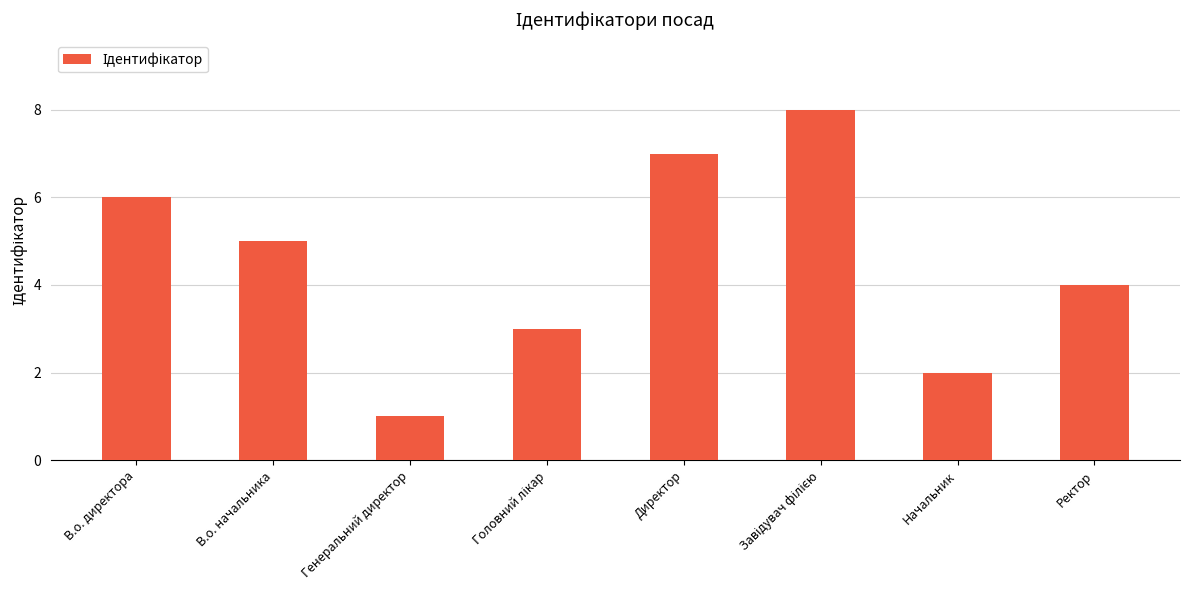

What position from the right is Ректор?

1